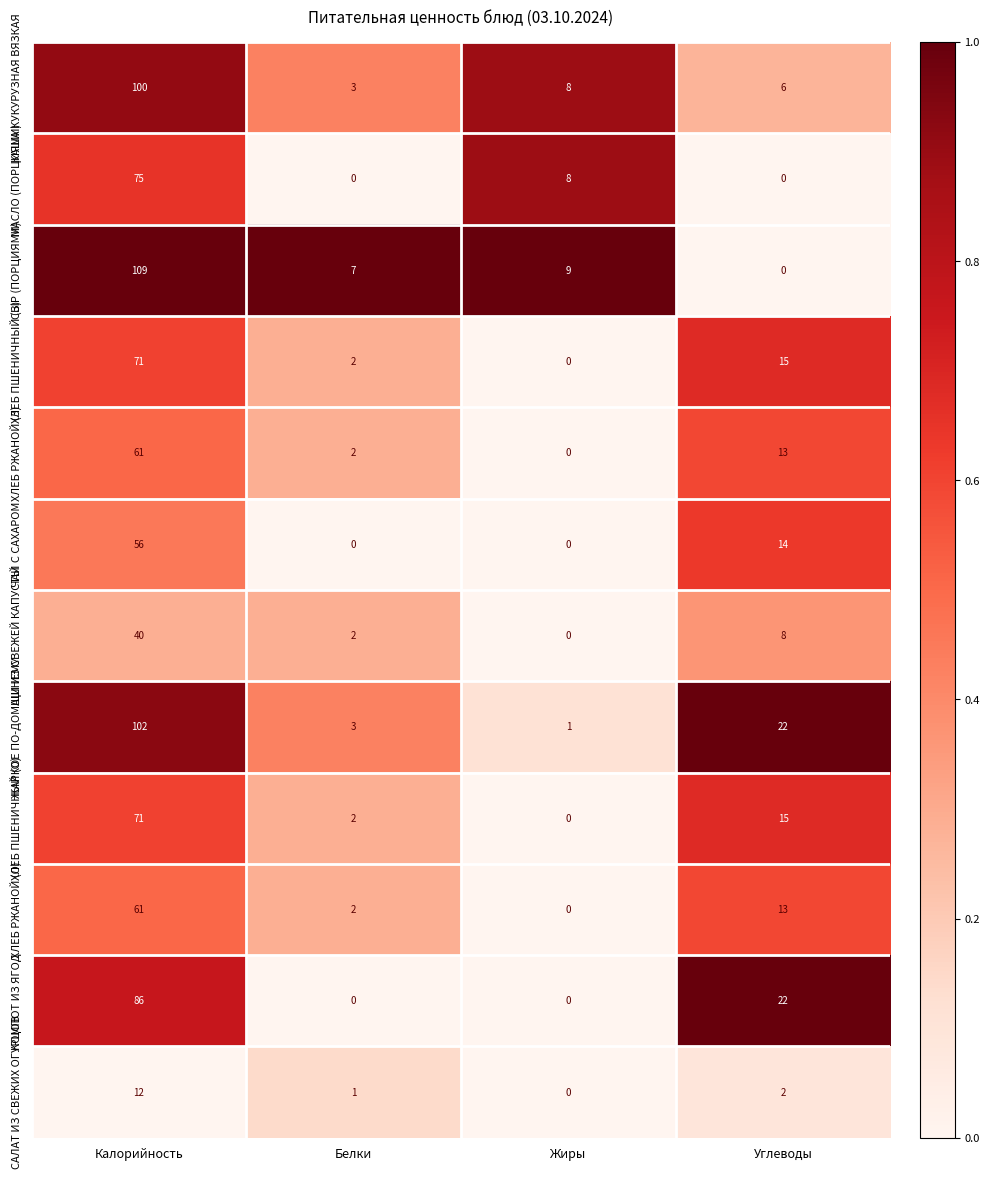

What is the highest value of the КОМПОТ ИЗ ЯГОД series?

86